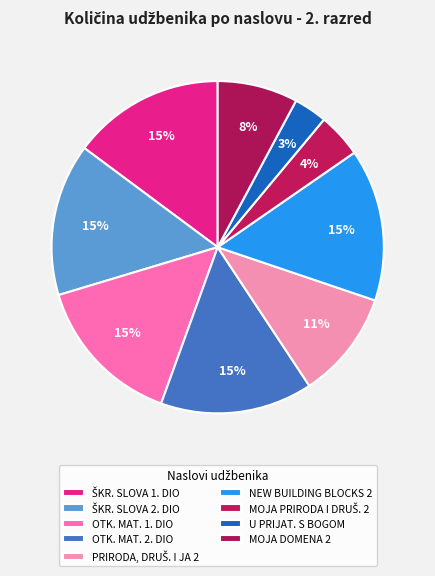

How many slices are in this pie chart?

9